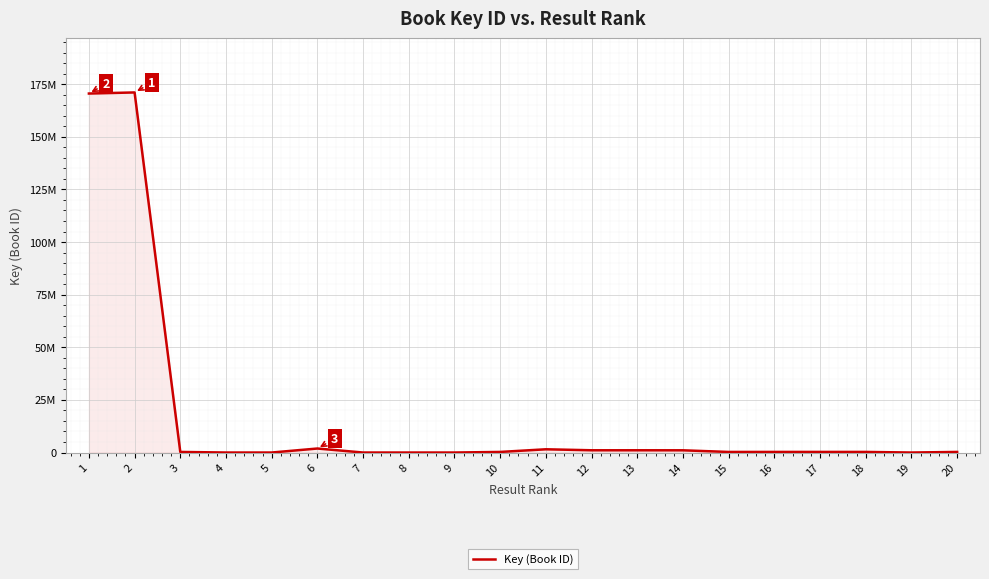

Does the chart display data point markers on the line(s)?

No